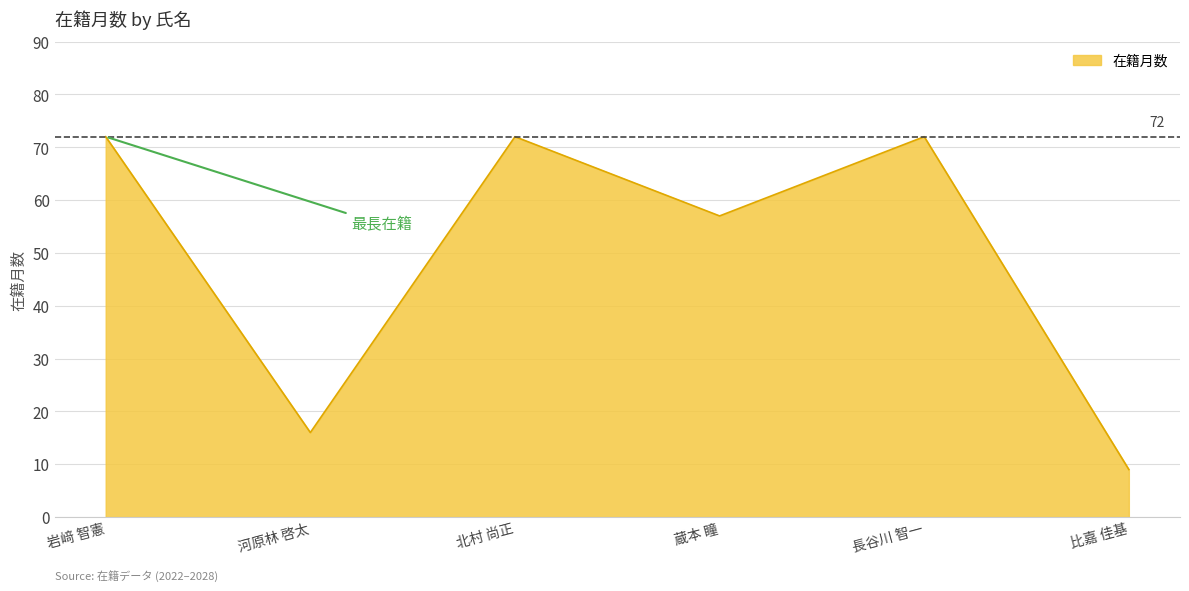

What is the change in value from 北村 尚正 to 蔵本 瞳?

-15